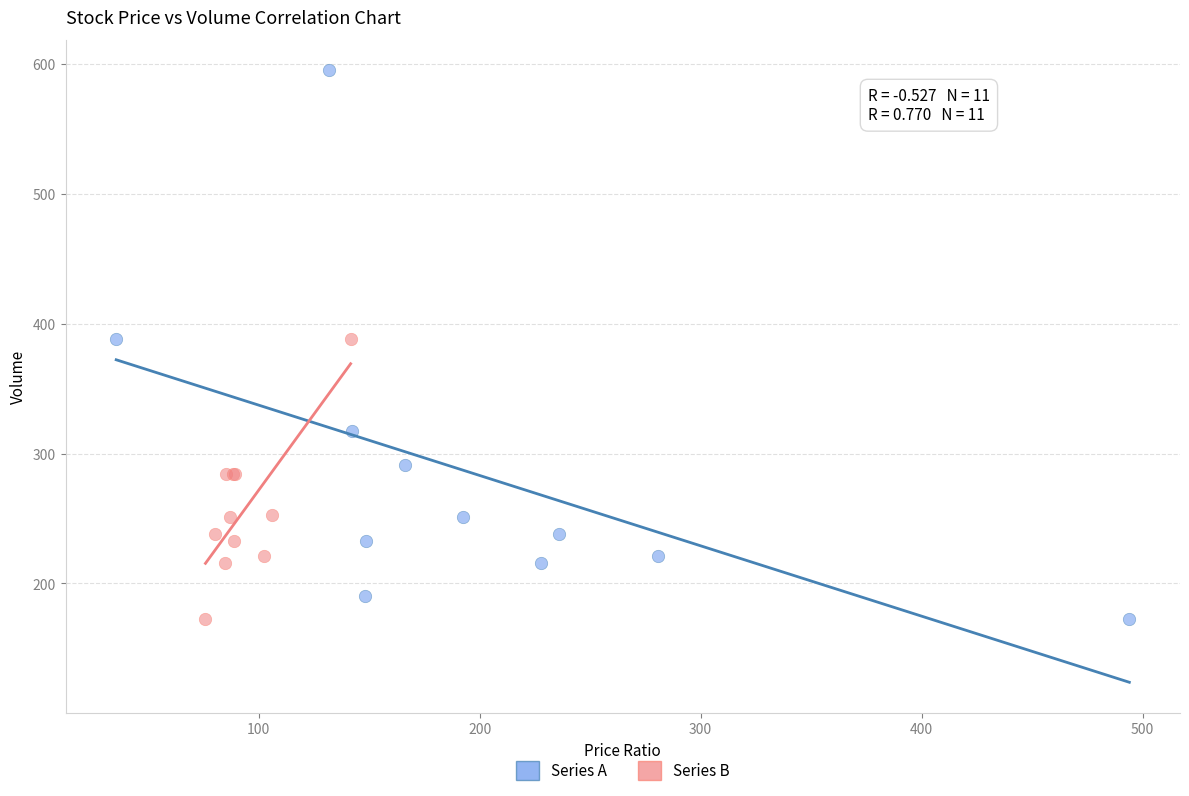

Which series has the widest spread of Y values?

Series A